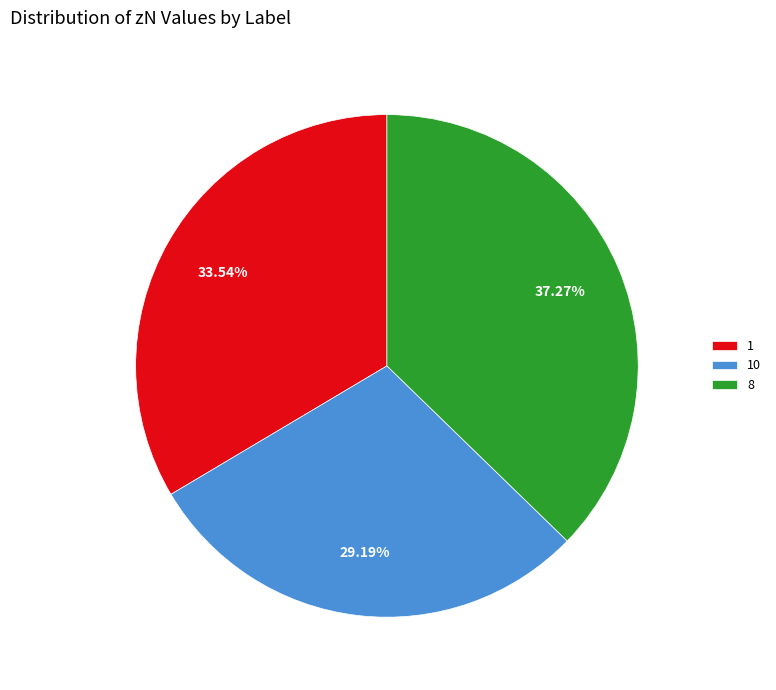

Is it true that 10 is 21% of the pie?

False